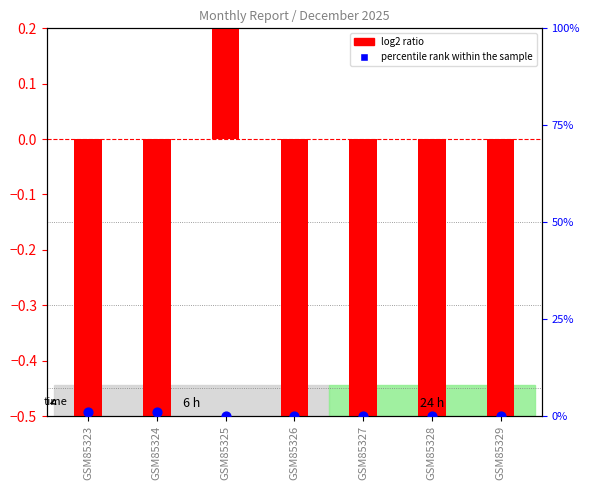

Which series has the largest total across all categories?

percentile rank within the sample